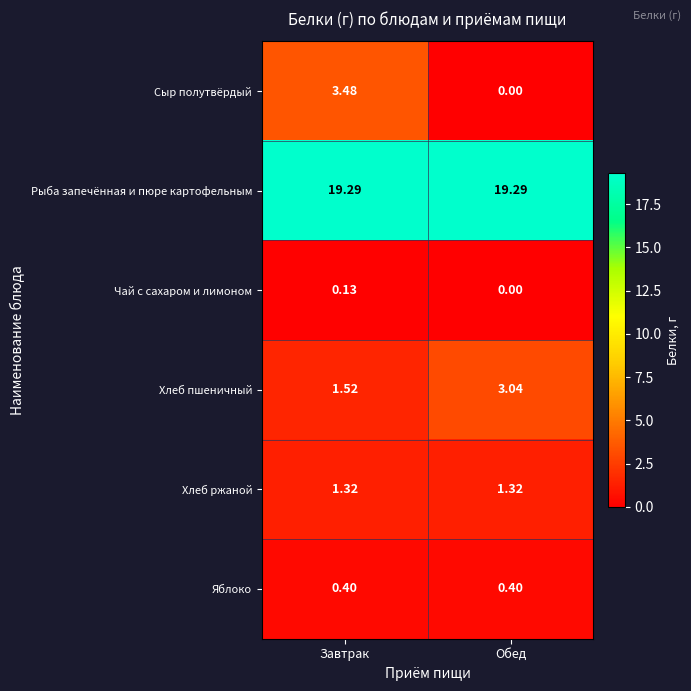

At which category does the chart reach its minimum across all series?

Обед